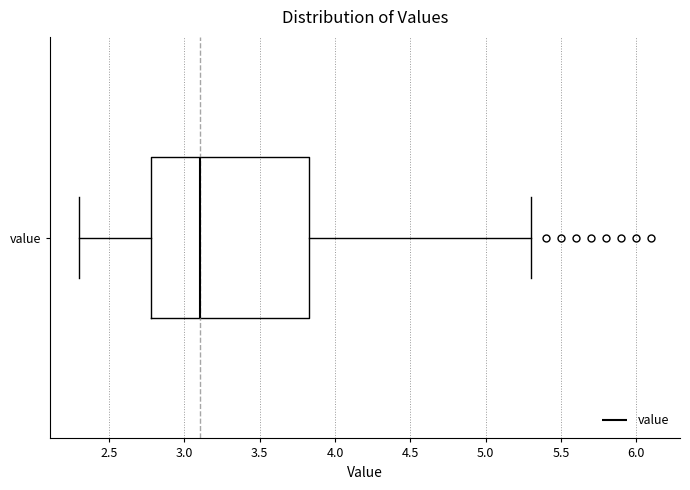

Where does the right whisker of the box for value end on the x-axis? The values are not printed on the chart, so give them approximately, as read against the axis.

5.30